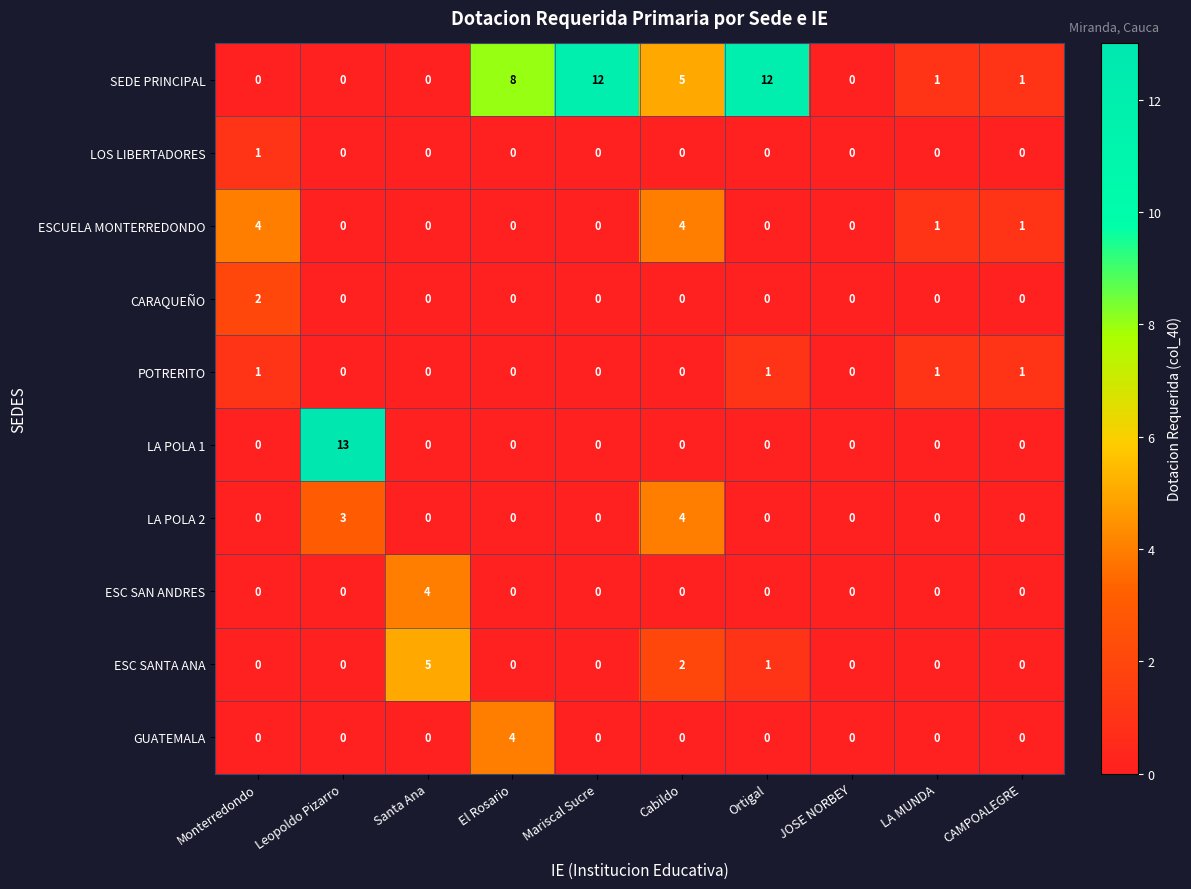

What is the difference between the highest and lowest values at Ortigal?

12